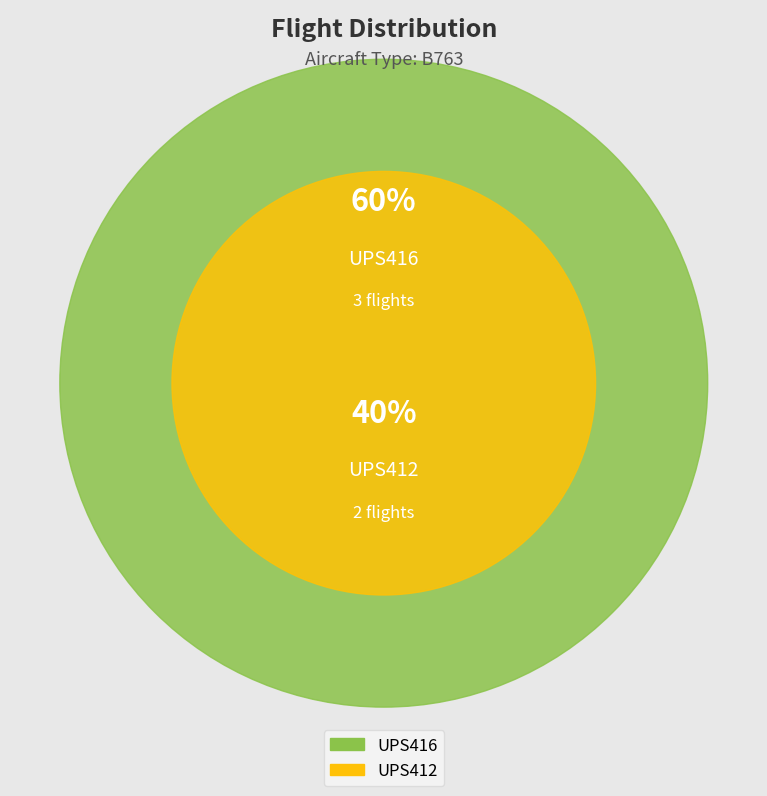

What is the change in value from UPS416 to UPS412?

-1